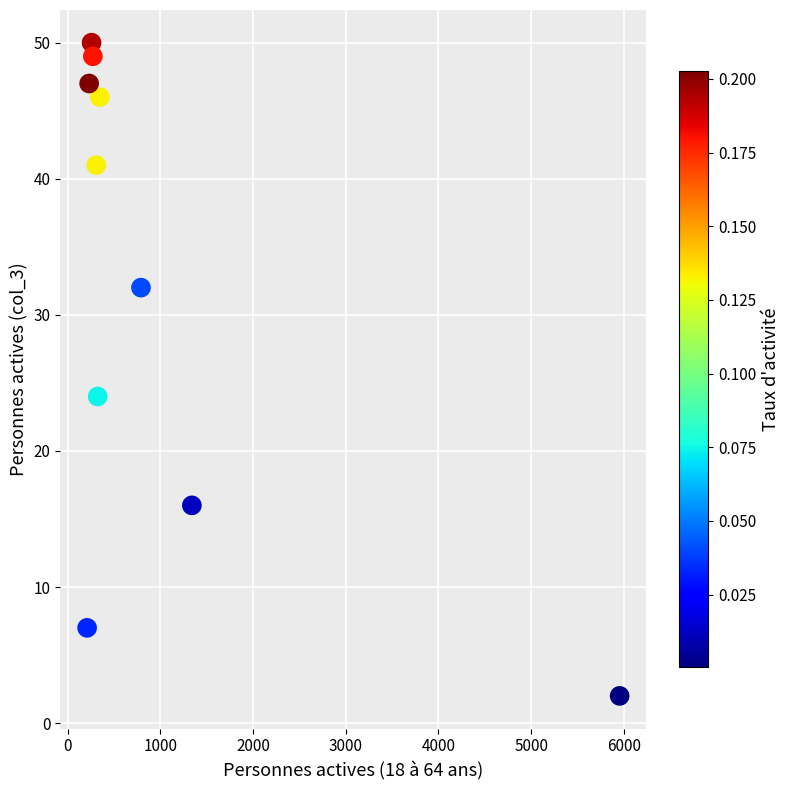

What is the average Y value?

31